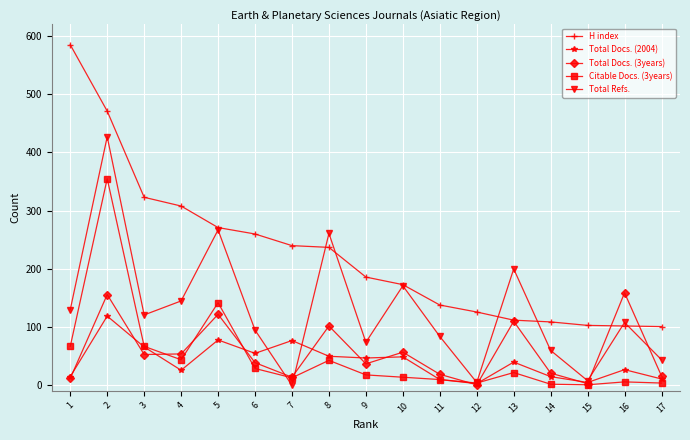

True or false: H index and Citable Docs. (3years) intersect in this chart.

False